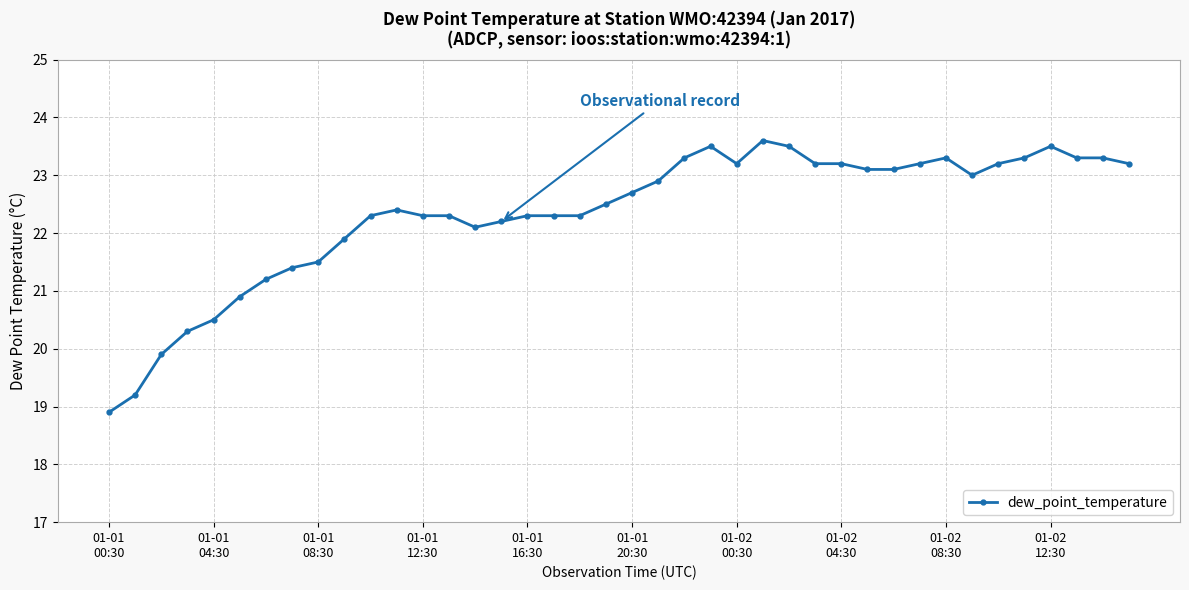

What is the smallest value displayed?

18.9